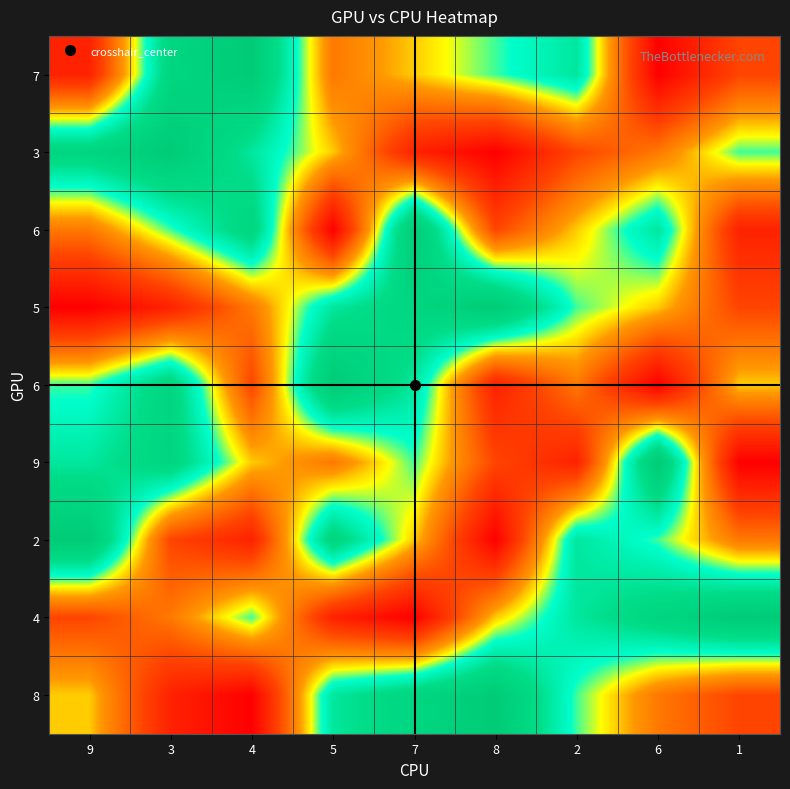

Between 4 and 6, which is larger?

4